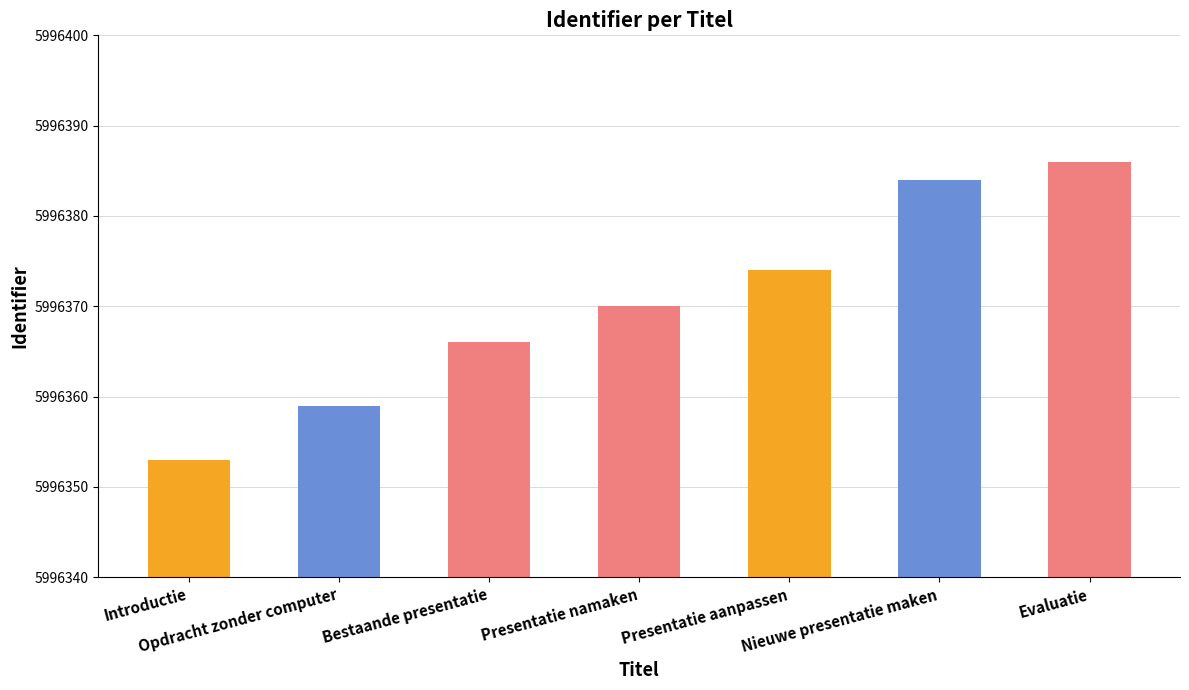

What position from the left is Nieuwe presentatie maken?

6